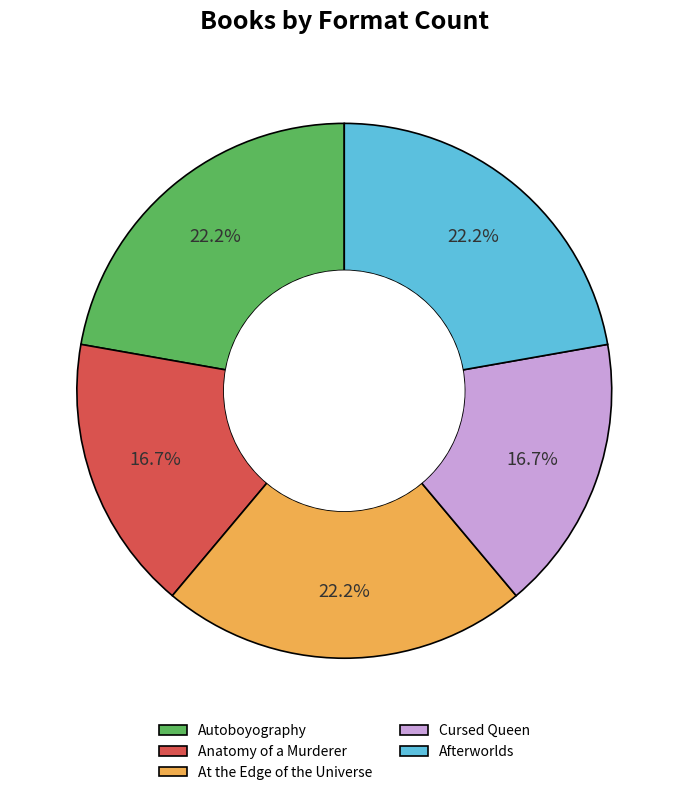

To the nearest percent, what is the average slice percentage?

20%